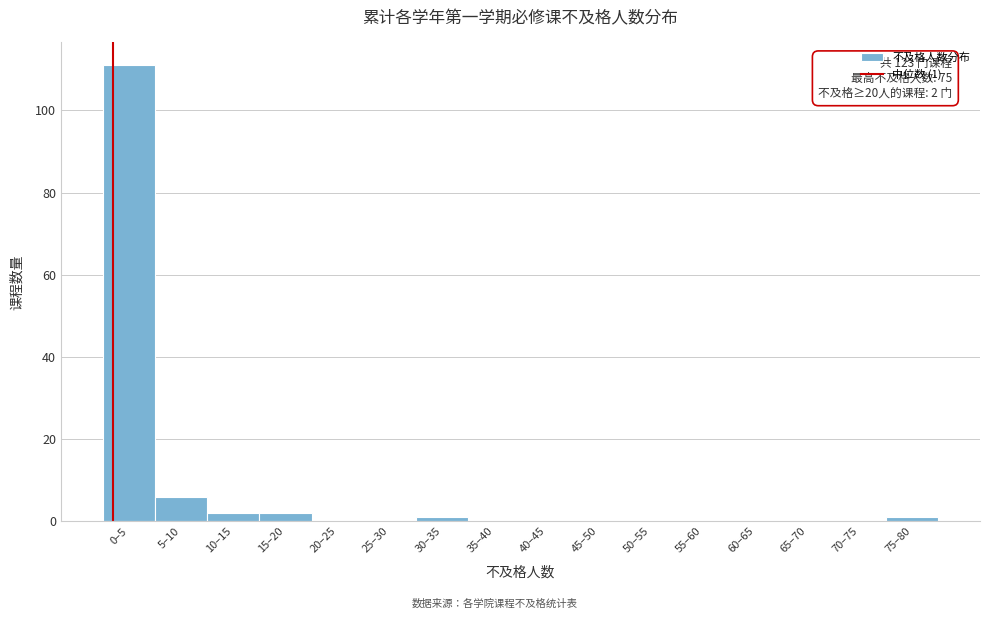

Reading left to right, list all the values displayed in this chart.

0–5=111	5–10=6	10–15=2	15–20=2	20–25=0	25–30=0	30–35=1	35–40=0	40–45=0	45–50=0	50–55=0	55–60=0	60–65=0	65–70=0	70–75=0	75–80=1